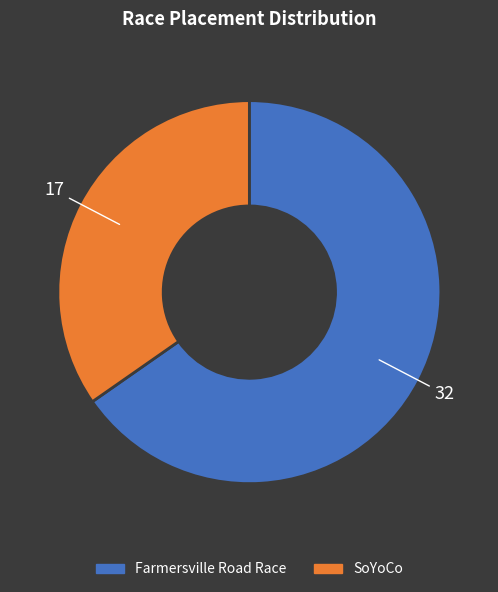

Is there any slice that represents more than half of the pie?

Yes